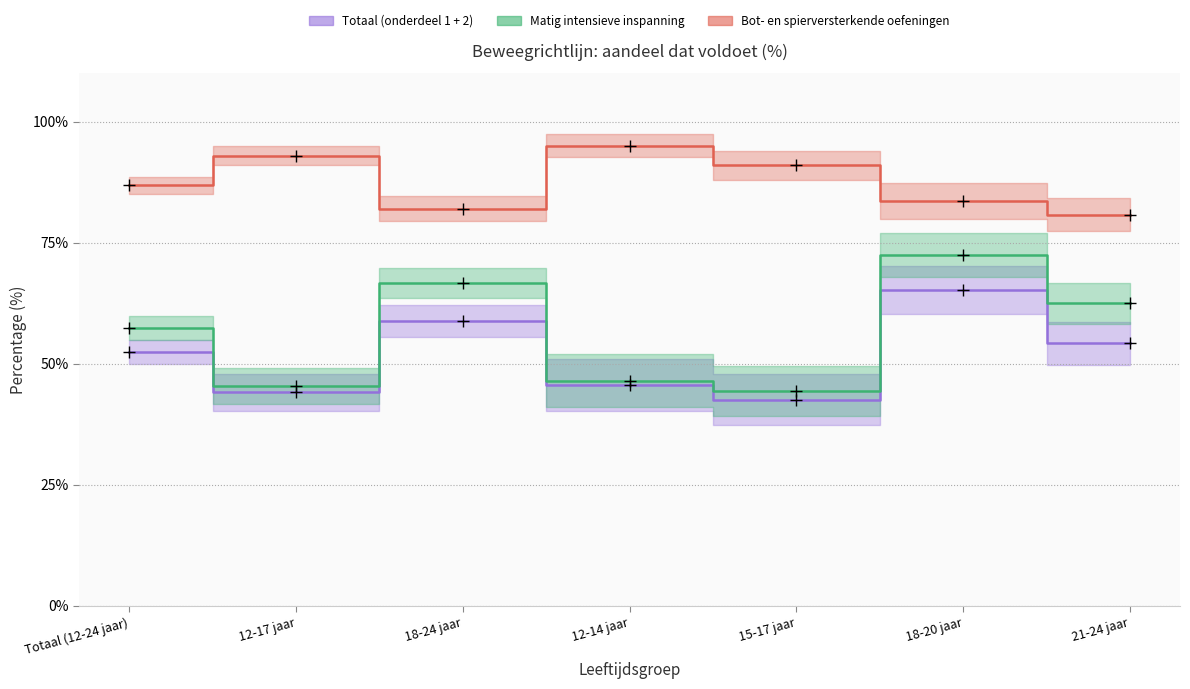

How many data points in Totaal (onderdeel 1 + 2) are above 52?

4